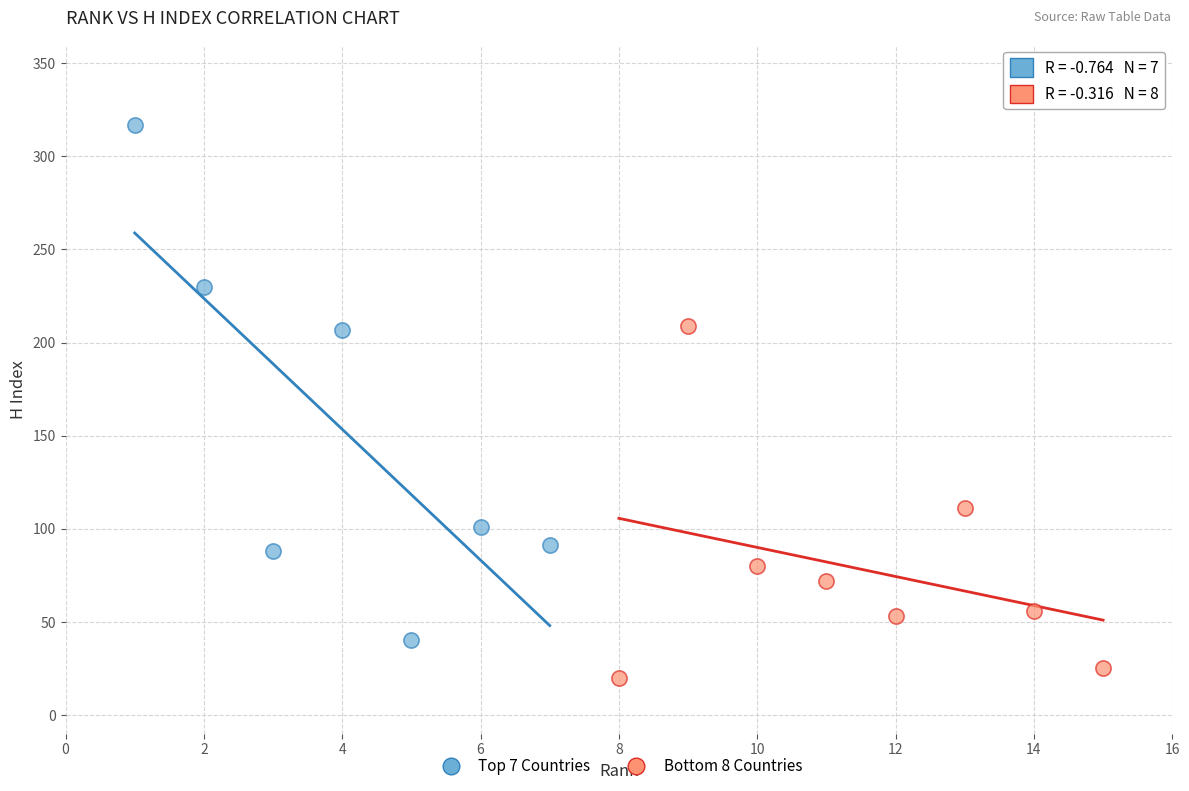

Which series contains the lowest Y value?

Bottom 8 Countries